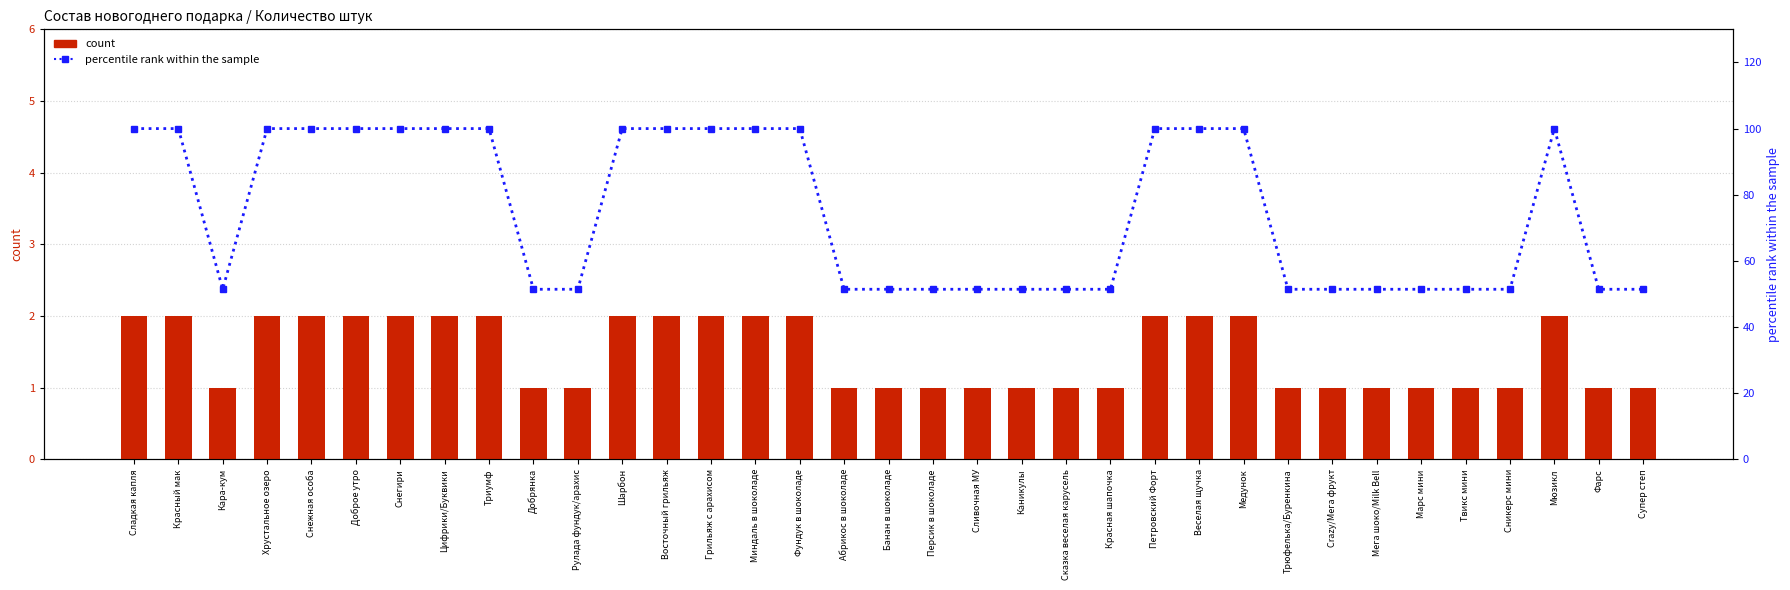

Is the value of count at Восточный грильяж greater than the value of percentile rank within the sample at Восточный грильяж?

No